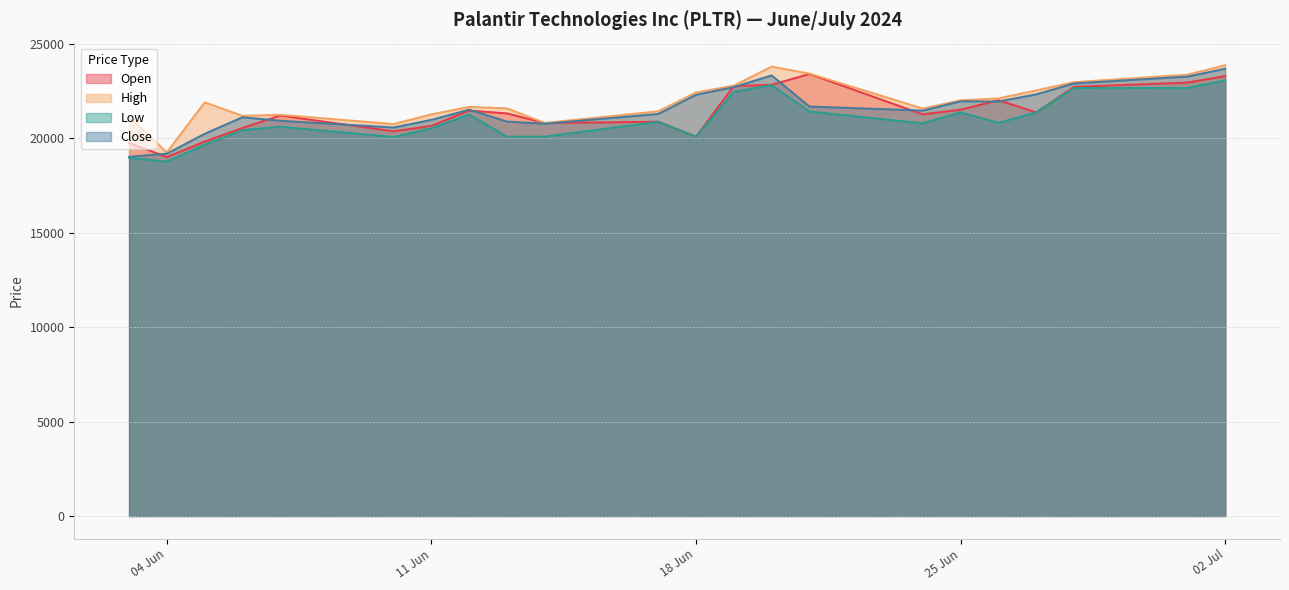

Reading left to right, what are all the values shown in this chart?

Open: 19766	19016	19836	20559	21217	20380	20671	21478	21329	20817	20890	20100	22779	22845	23418	21279	21526	22026	21385	22735	22963	23305
High: 21150	19263	21915	21202	21256	20766	21282	21679	21596	20825	21442	22439	22801	23811	23439	21587	22024	22126	22548	22985	23381	23885
Low: 18976	18778	19672	20448	20625	20080	20542	21266	20100	20100	20883	20100	22475	22825	21433	20802	21386	20828	21385	22676	22673	23078
Close: 19029	19197	20250	21126	20941	20584	20990	21530	20895	20784	21302	22316	22724	23341	21695	21480	21972	21961	22339	22918	23279	23700